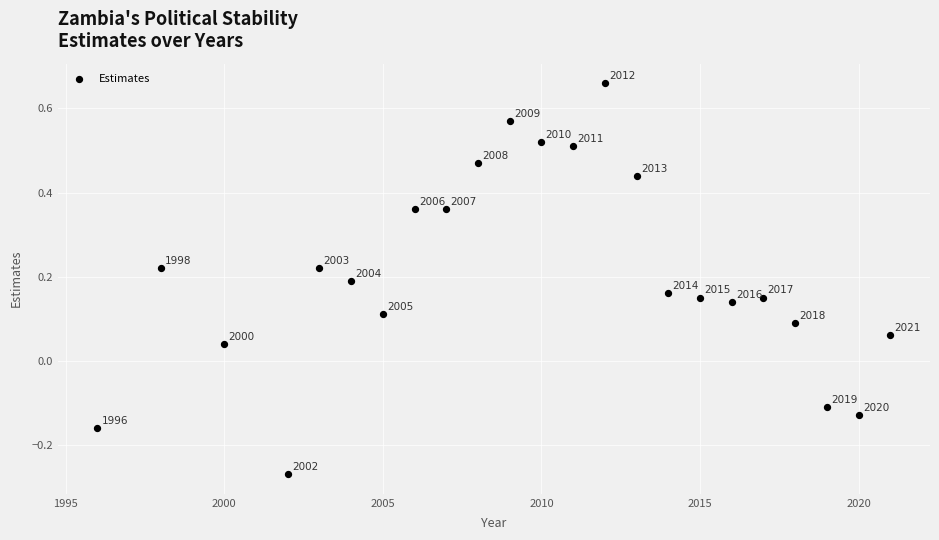

What is the range of Y values (max minus min)?

0.9